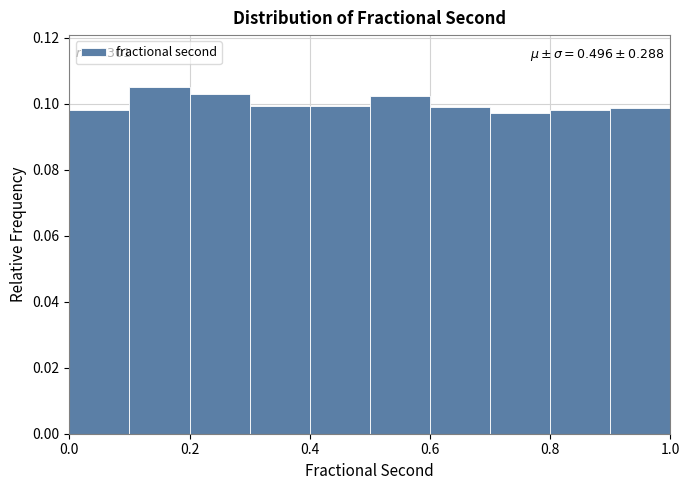

Which range on the x-axis has the tallest bar?

0.1 to 0.2